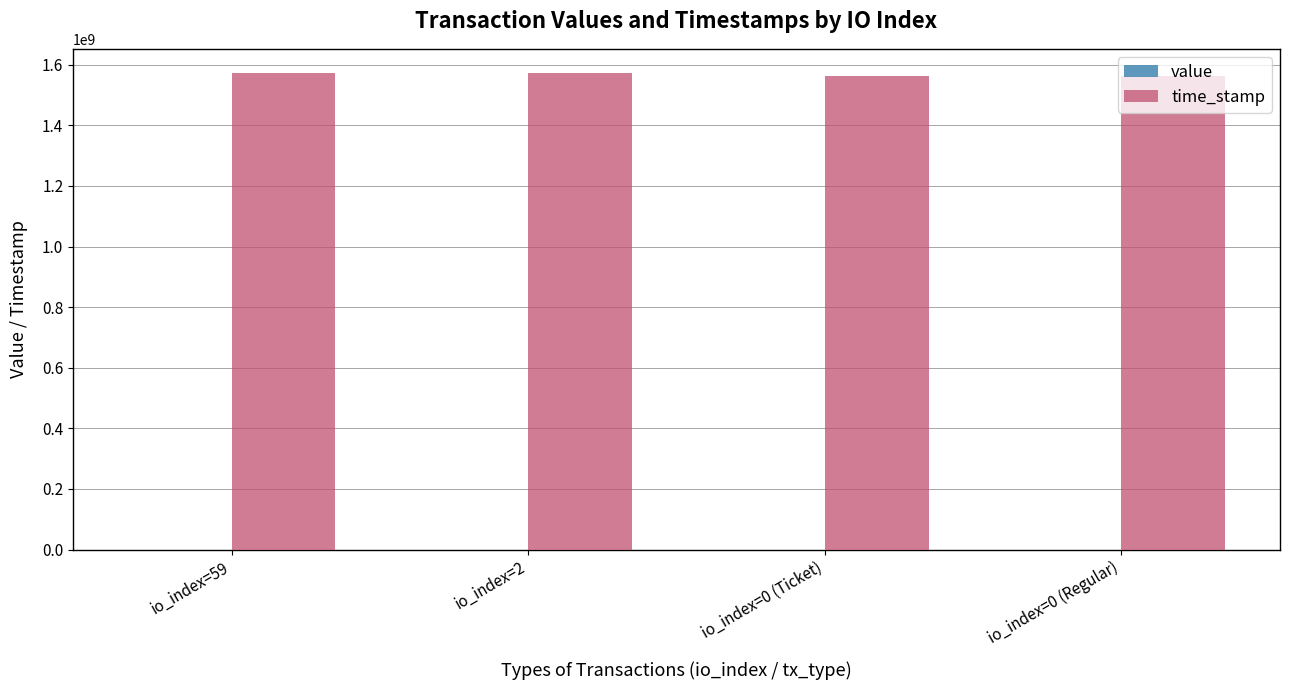

Which series has the largest total across all categories?

time_stamp